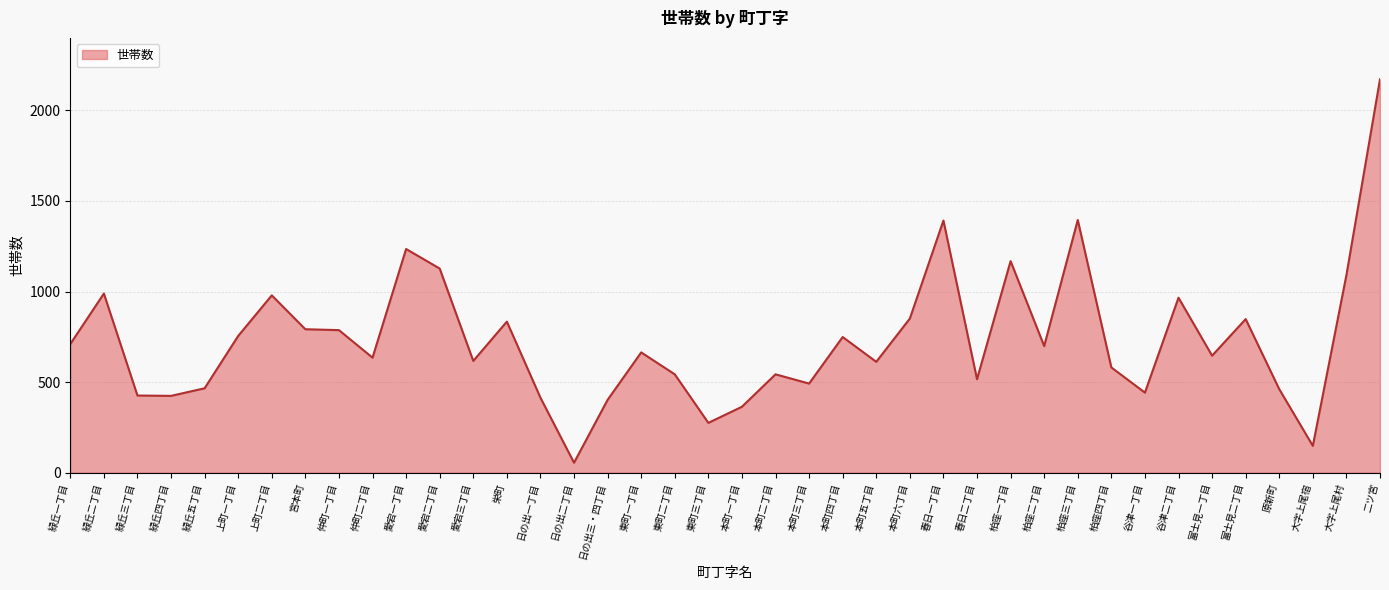

At which category does the chart reach its minimum across all series?

日の出二丁目